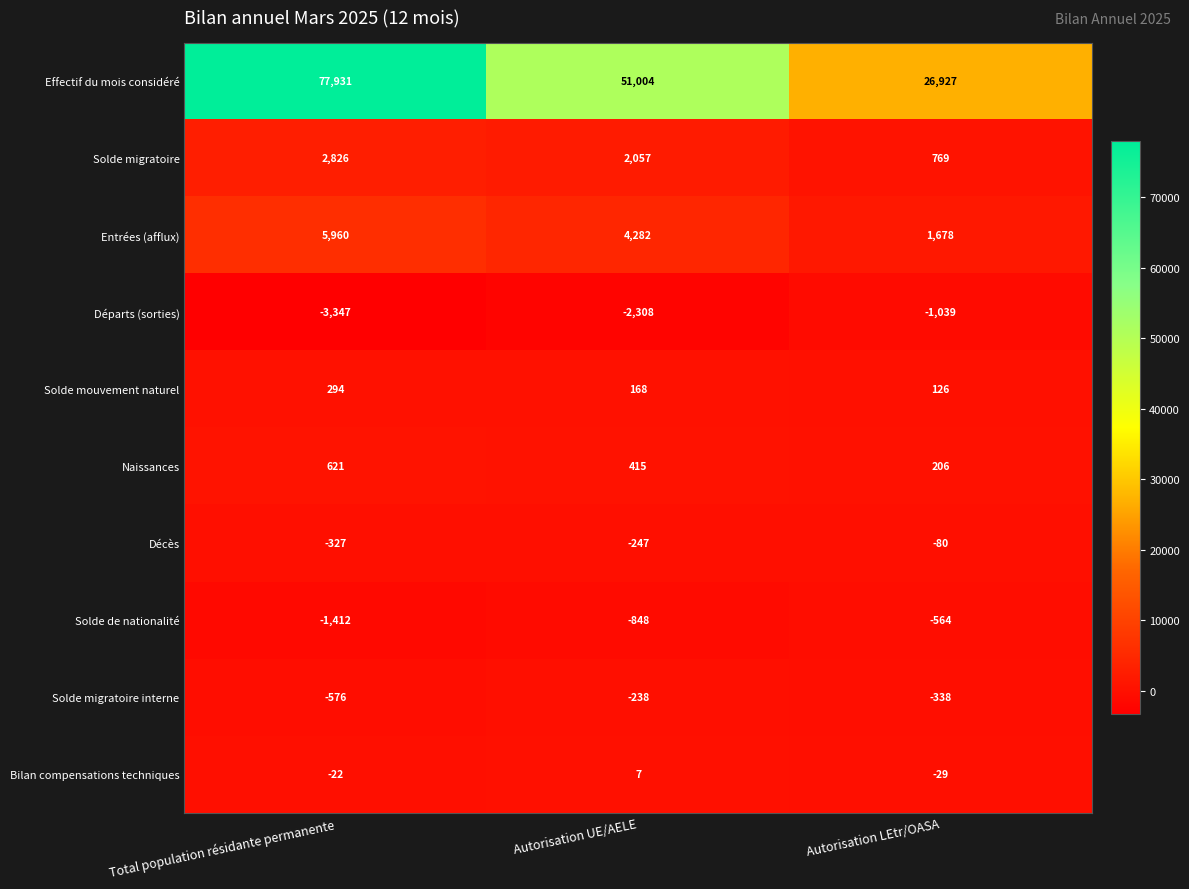

What is the difference between the Solde mouvement naturel values at Autorisation LEtr/OASA and Autorisation UE/AELE?

42